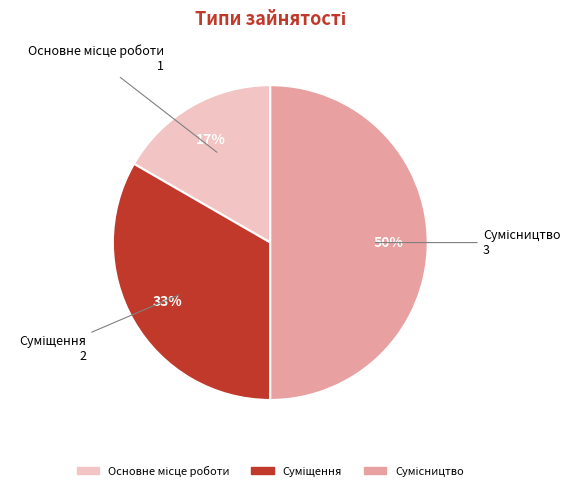

To the nearest percent, what is the average slice percentage?

33%